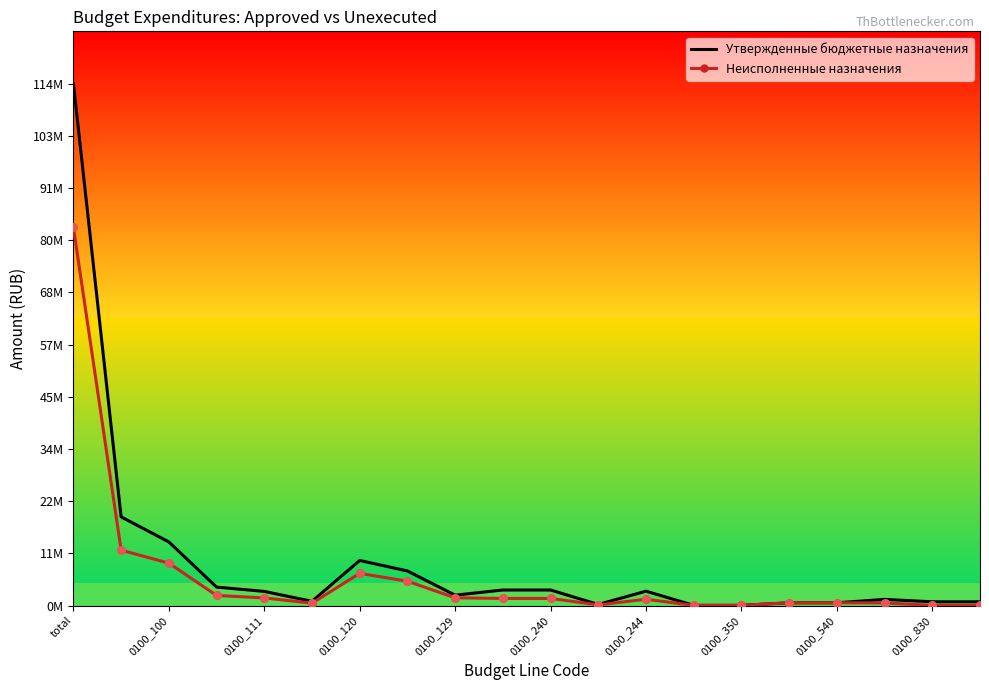

Which series has the largest total across all categories?

Утвержденные бюджетные назначения